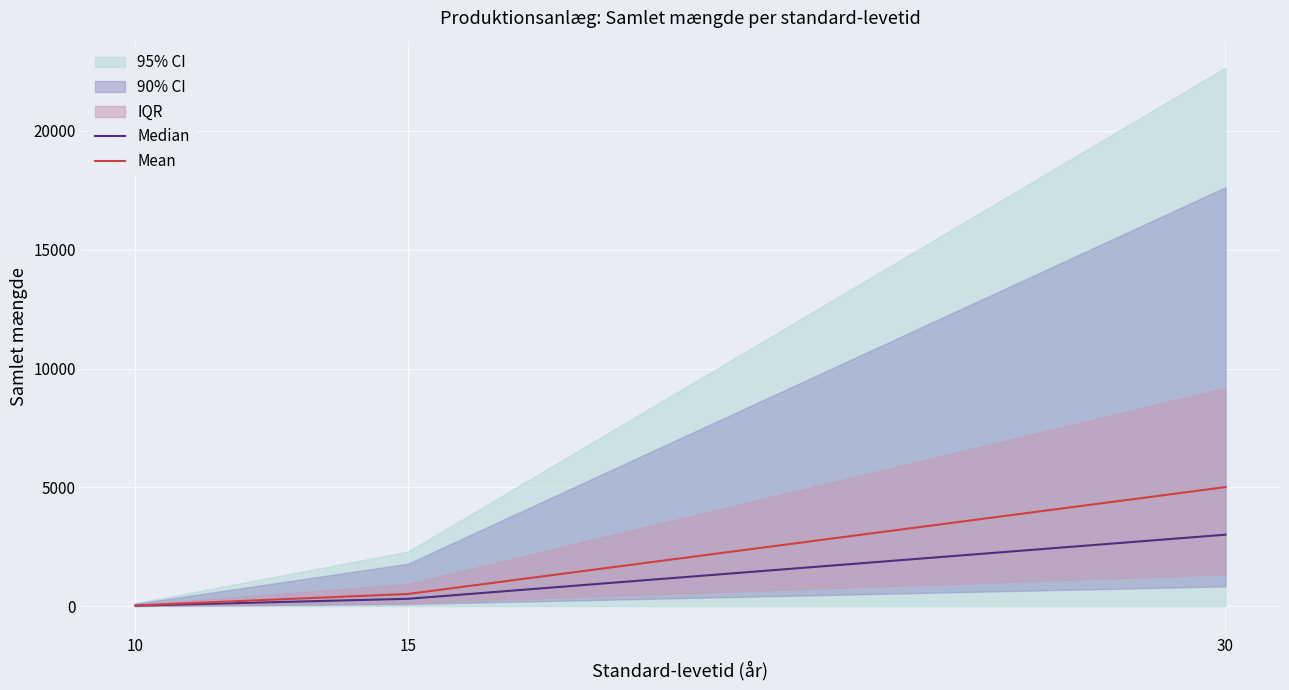

What is the sum of the Median values at 30 and 10?

3021.5